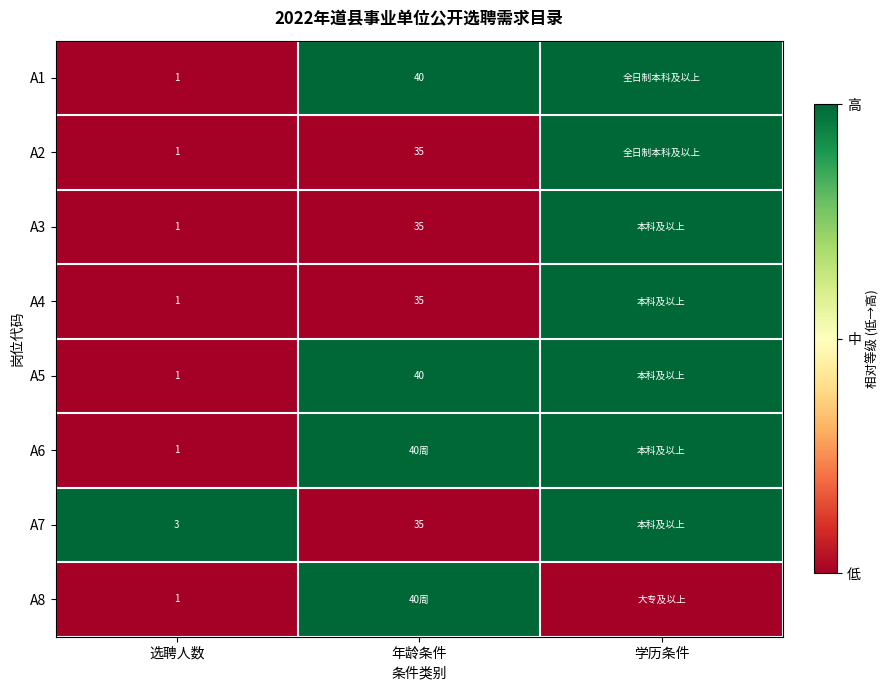

What is the total value across all series at 选聘人数?

10